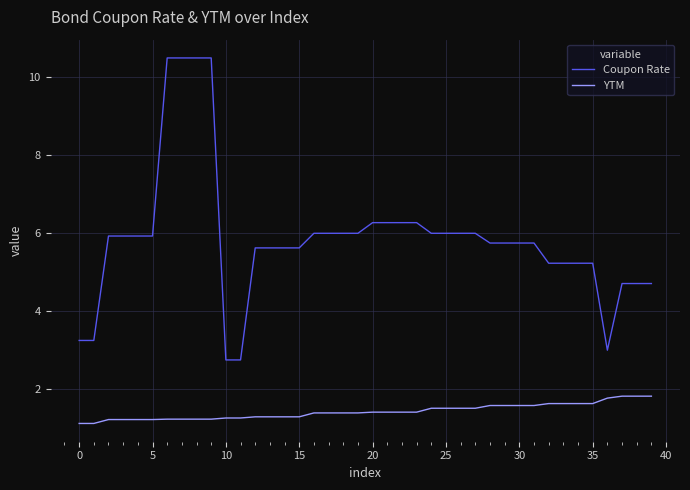

How many lines are shown in the chart?

2